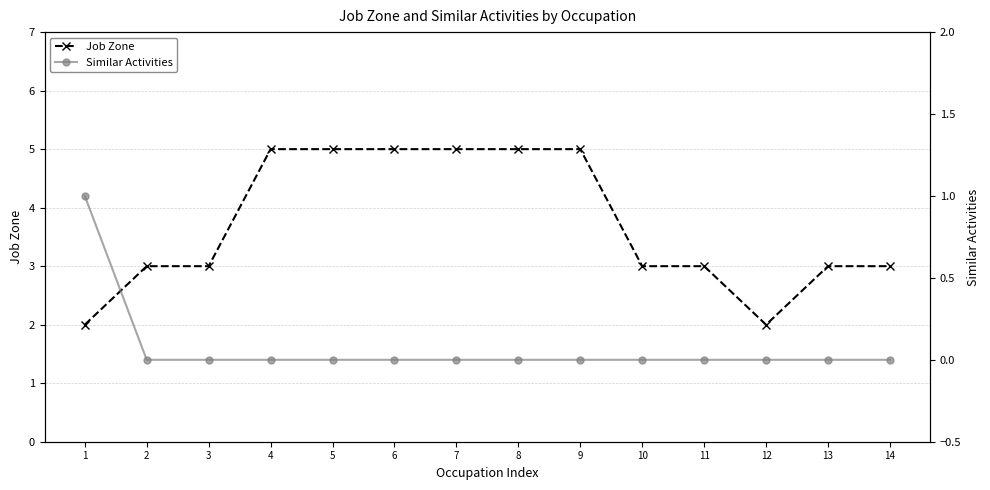

Reading left to right, list all the values displayed in this chart.

Job Zone: 2	3	3	5	5	5	5	5	5	3	3	2	3	3
Similar Activities: 1	0	0	0	0	0	0	0	0	0	0	0	0	0